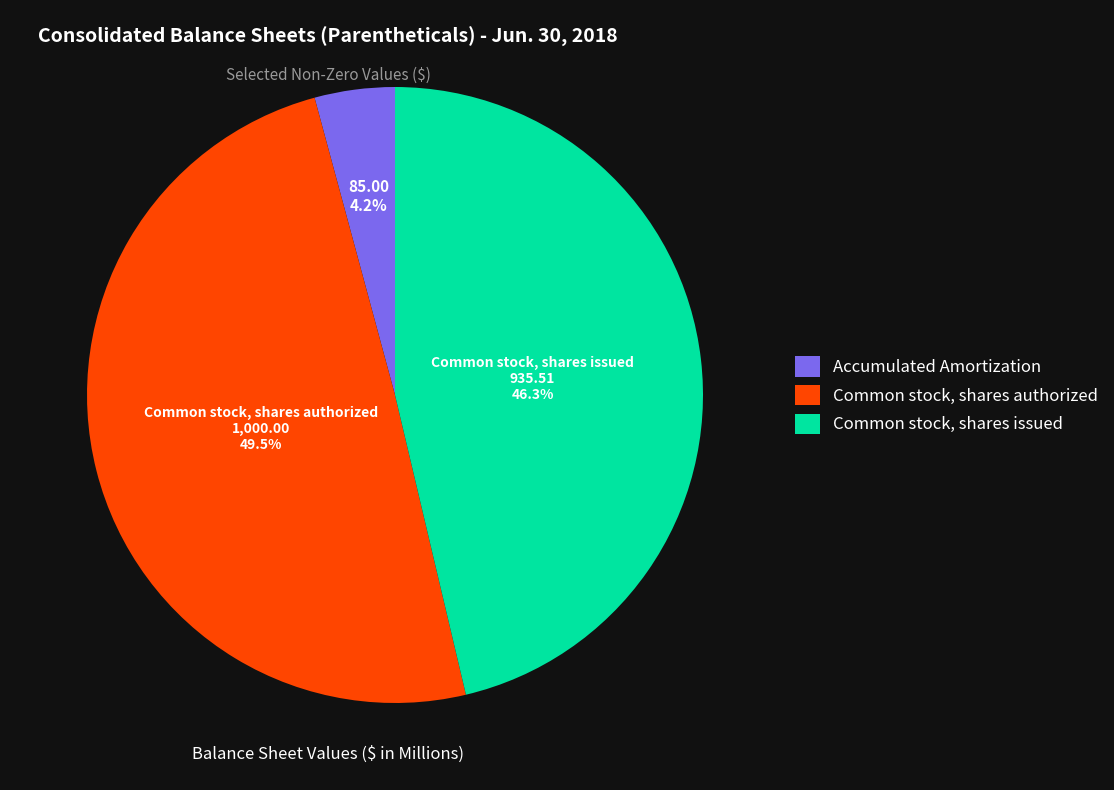

To the nearest percent, what percentage of the pie is Accumulated Amortization?

4%